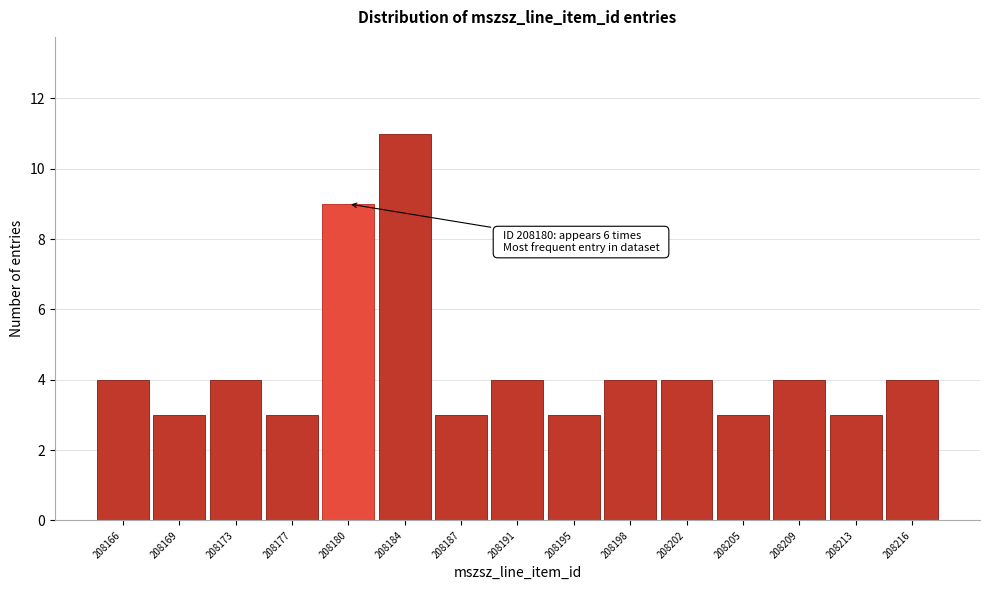

Reading left to right, list all the values displayed in this chart.

4	3	4	3	9	11	3	4	3	4	4	3	4	3	4